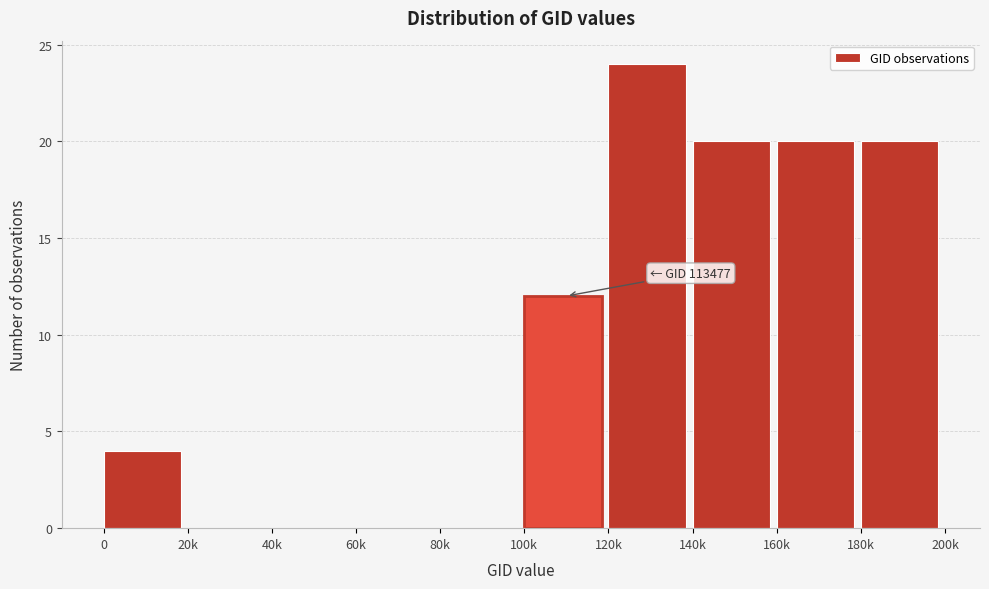

Reading left to right, extract all data points from this chart.

0=4	20k=0	40k=0	60k=0	80k=0	100k=12	120k=24	140k=20	160k=20	180k=20